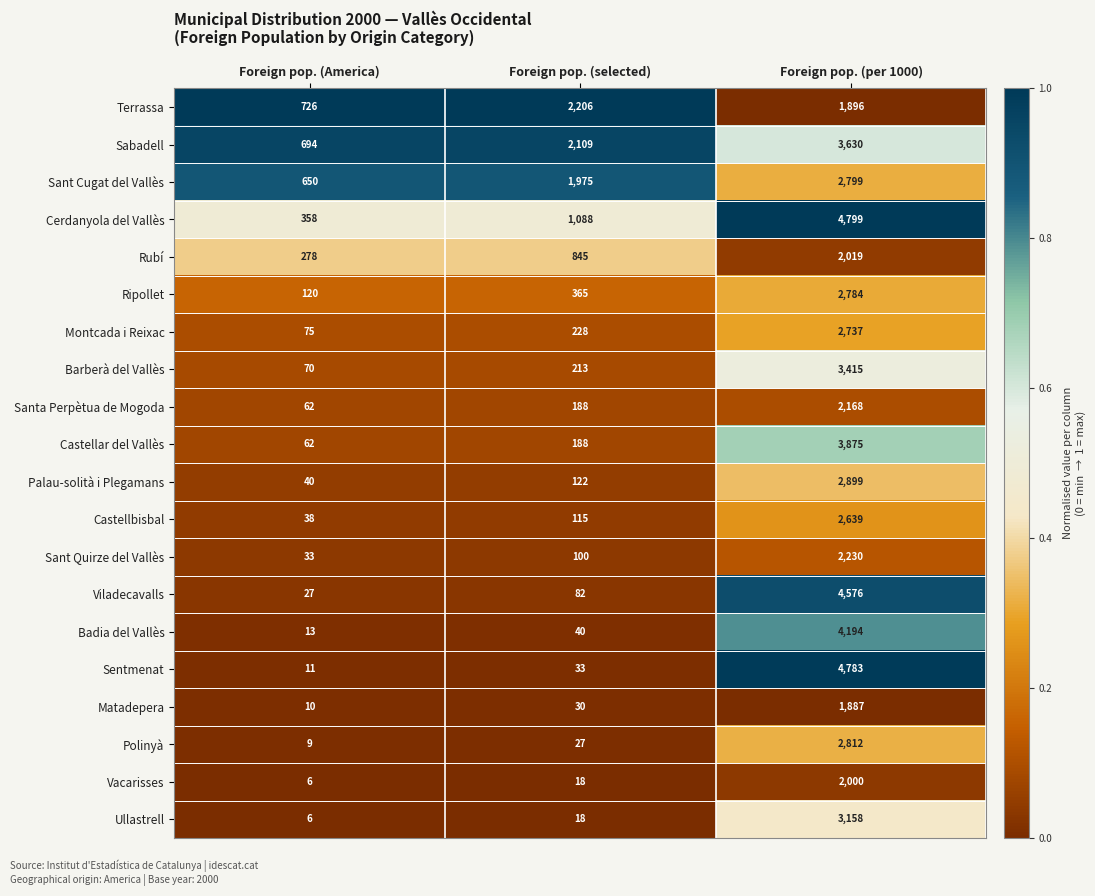

List the series in order of their peak value, lowest first.

Matadepera, Vacarisses, Rubí, Santa Perpètua de Mogoda, Terrassa, Sant Quirze del Vallès, Castellbisbal, Montcada i Reixac, Ripollet, Sant Cugat del Vallès, Polinyà, Palau-solità i Plegamans, Ullastrell, Barberà del Vallès, Sabadell, Castellar del Vallès, Badia del Vallès, Viladecavalls, Sentmenat, Cerdanyola del Vallès